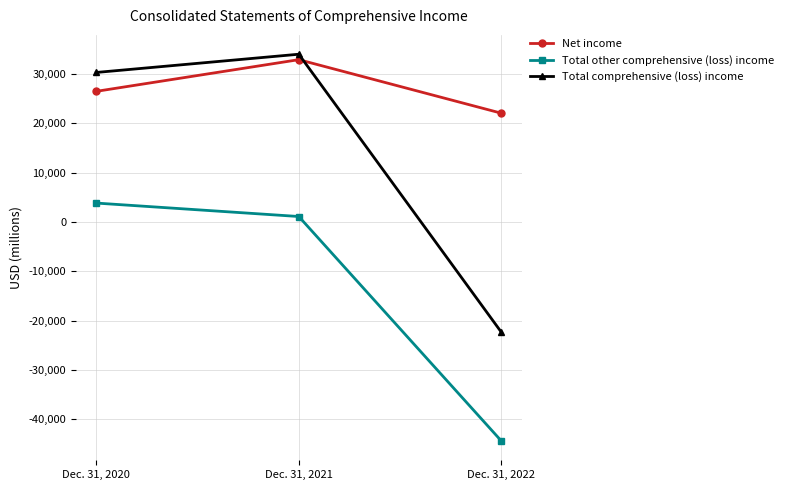

Which series has the largest total across all categories?

Net income